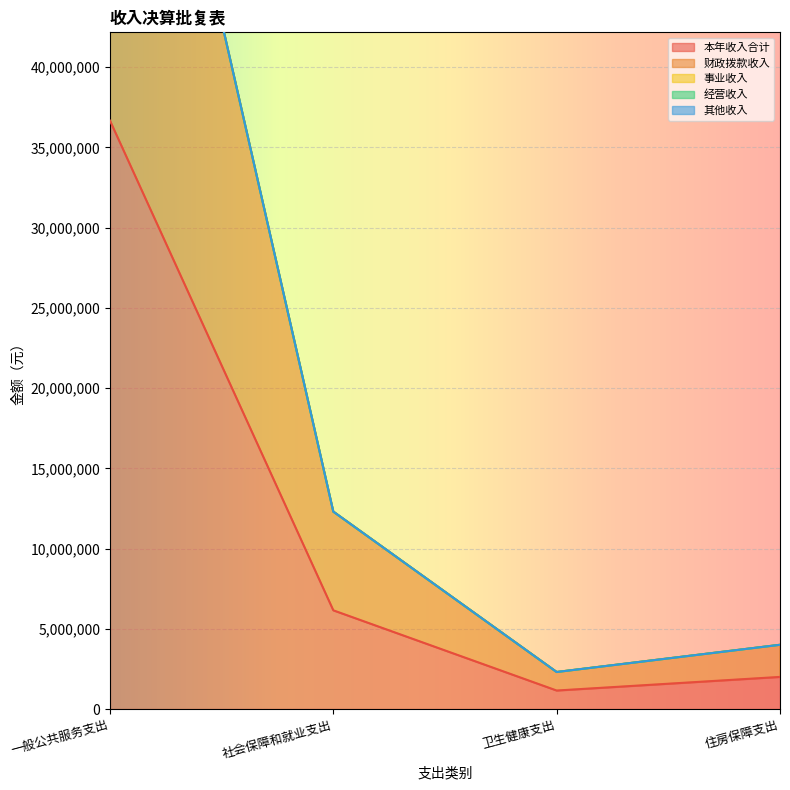

What is the label of the 4th point from the left?

住房保障支出